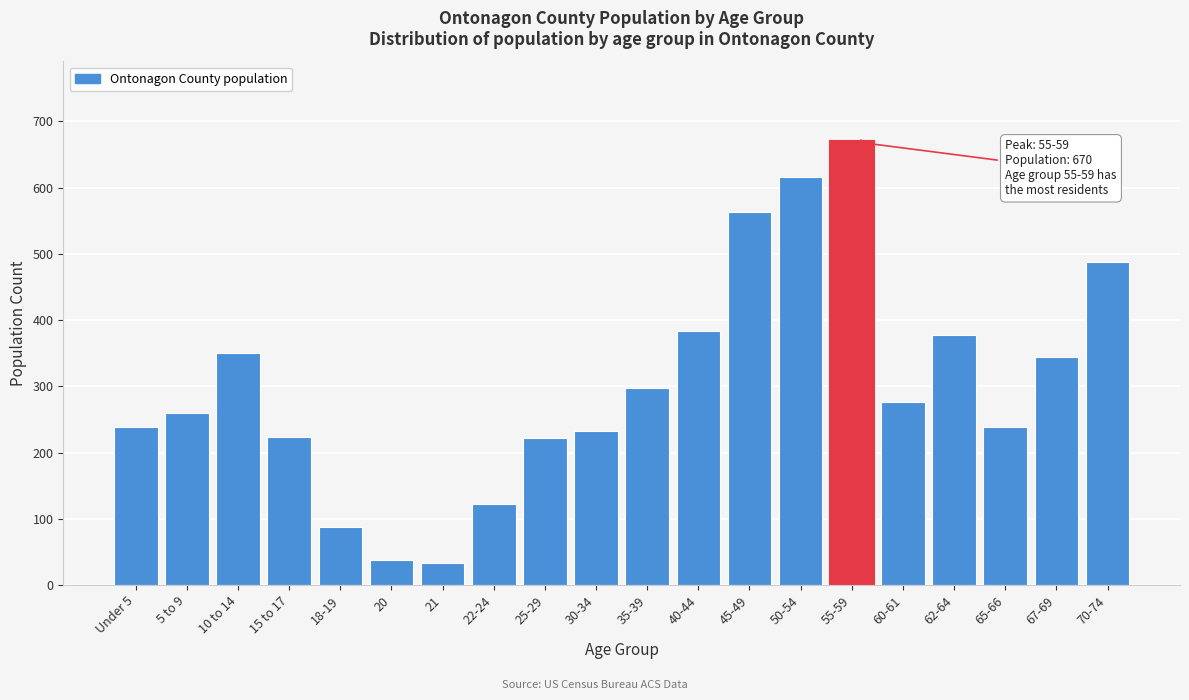

What is the value of the 11th bar from the left?

297